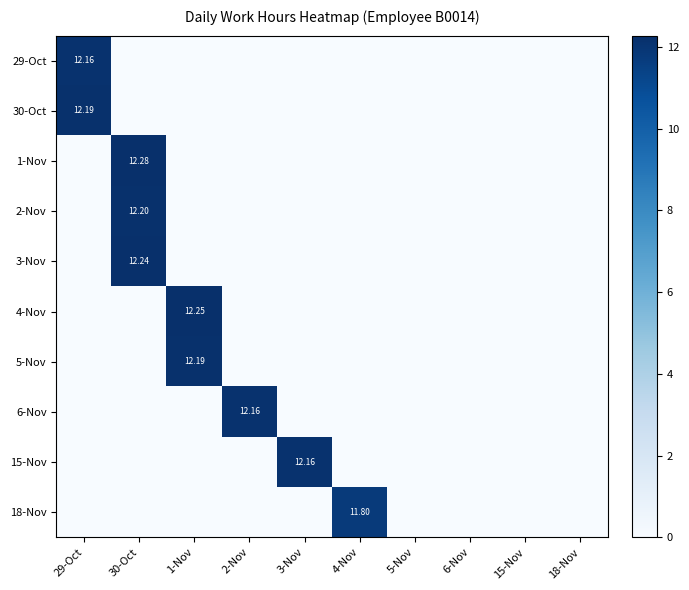

What is the greatest value displayed?

12.3